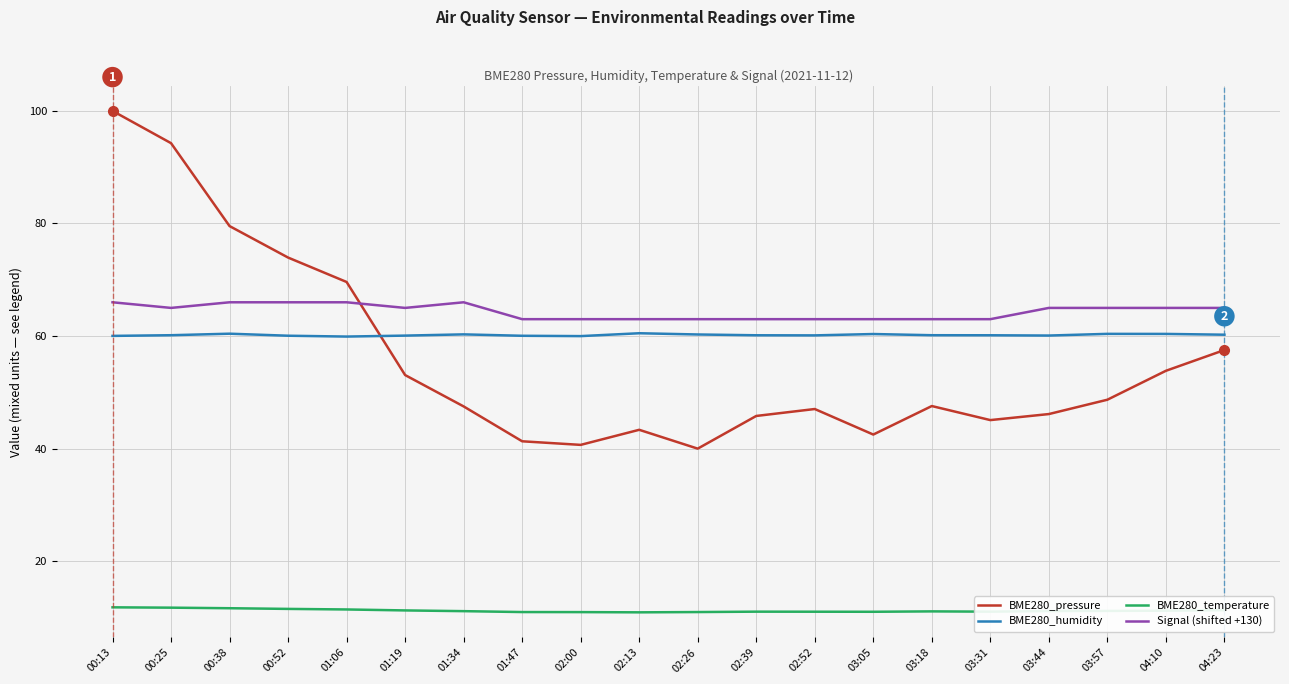

What position from the left is 02:13?

10